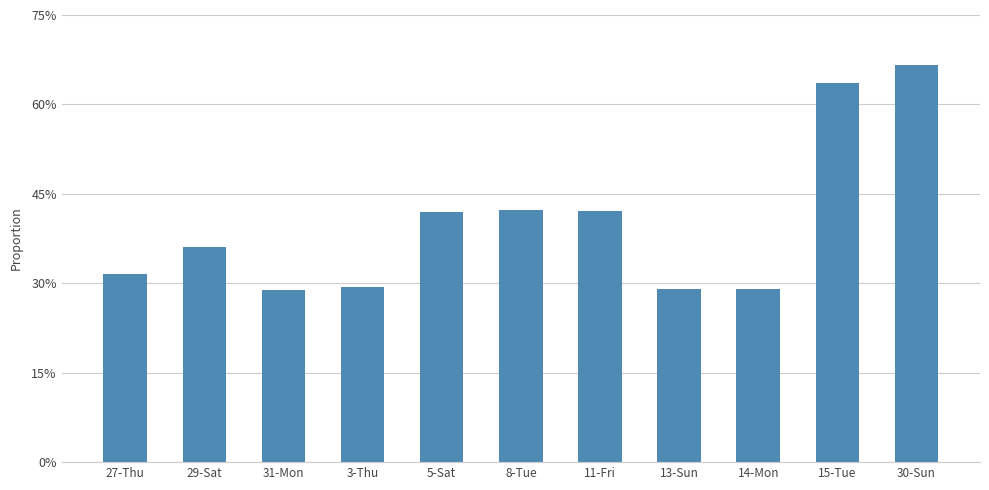

How many categories are shown in the chart?

11